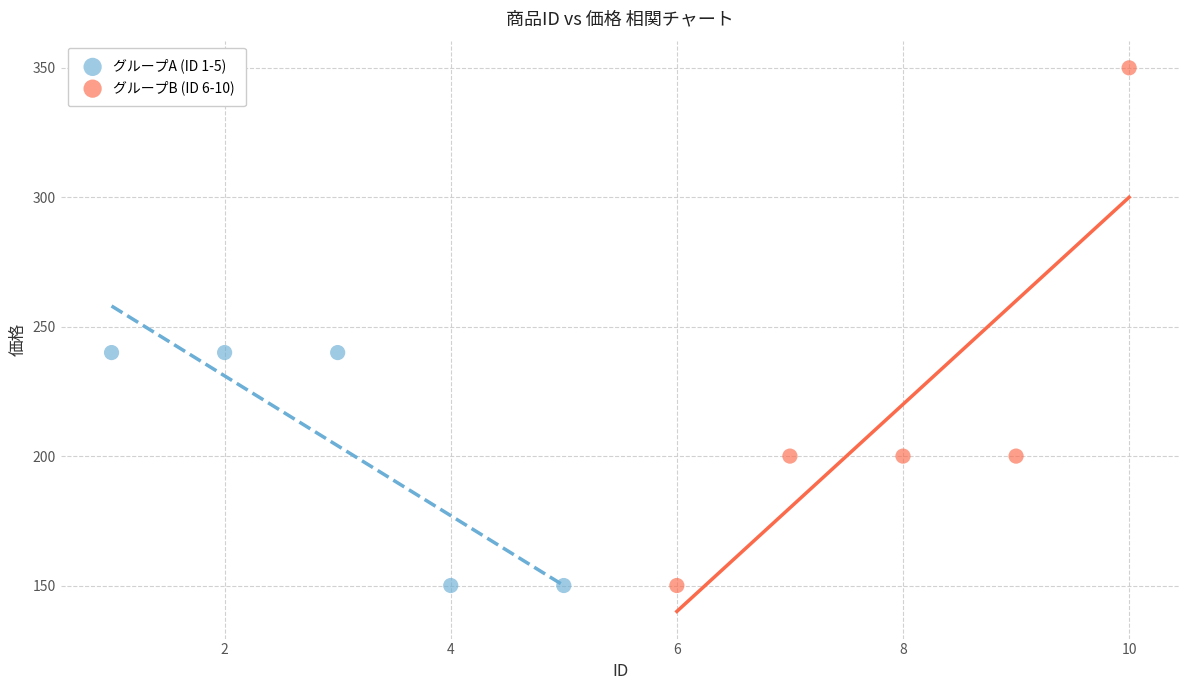

Which series reaches the maximum Y coordinate?

グループB (ID 6-10)